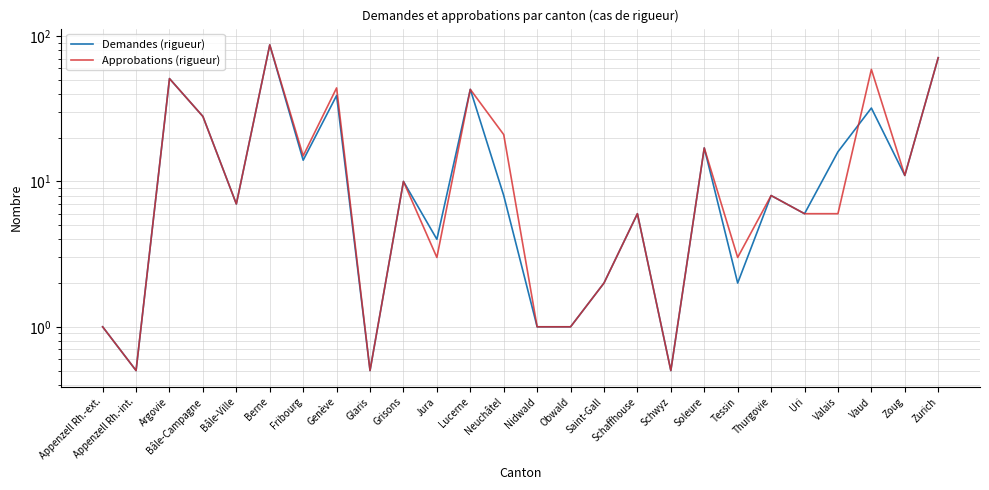

Which series has the largest range (max minus min)?

Demandes (rigueur)